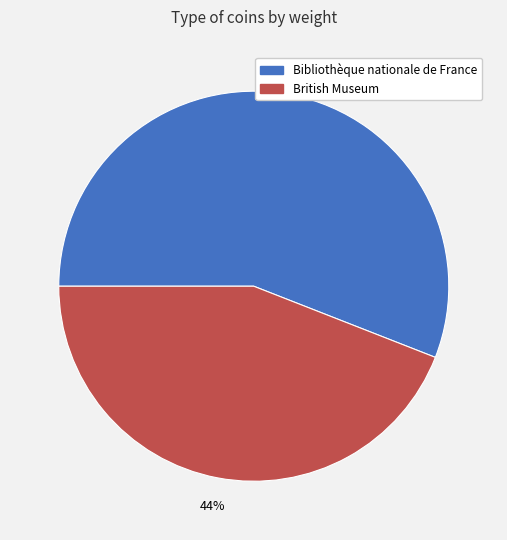

True or false: Bibliothèque nationale de France accounts for 64% of the total.

False